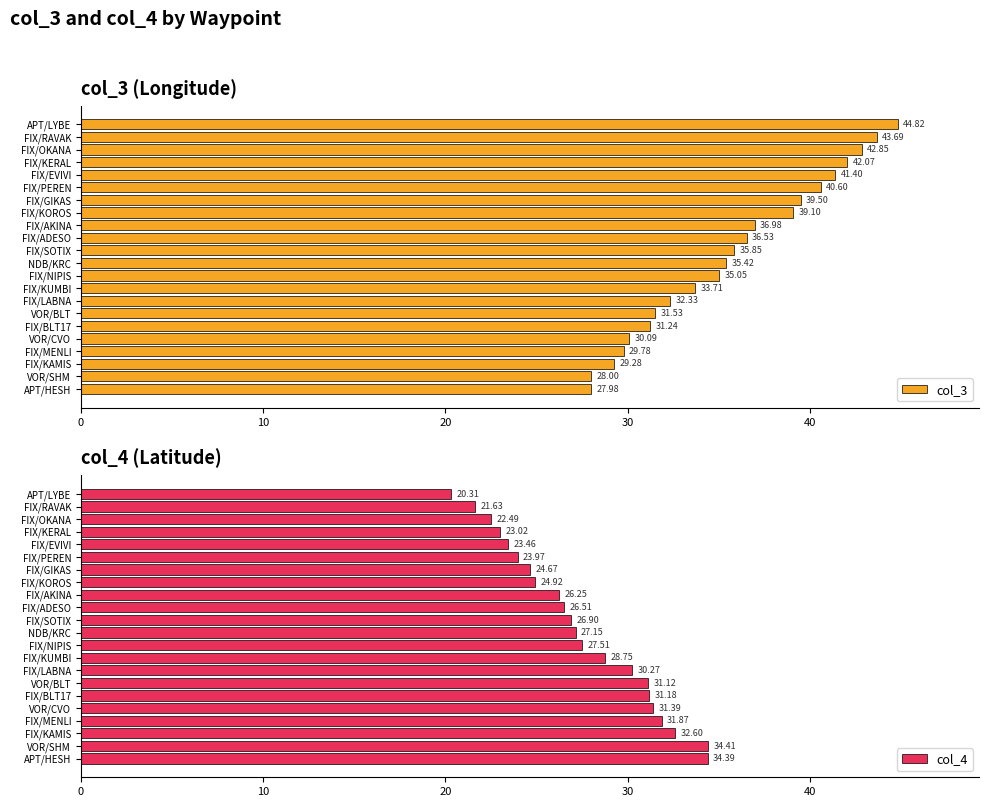

List the labels in order of col_3 value, smallest first.

APT/HESH, VOR/SHM, FIX/KAMIS, FIX/MENLI, VOR/CVO, FIX/BLT17, VOR/BLT, FIX/LABNA, FIX/KUMBI, FIX/NIPIS, NDB/KRC, FIX/SOTIX, FIX/ADESO, FIX/AKINA, FIX/KOROS, FIX/GIKAS, FIX/PEREN, FIX/EVIVI, FIX/KERAL, FIX/OKANA, FIX/RAVAK, APT/LYBE